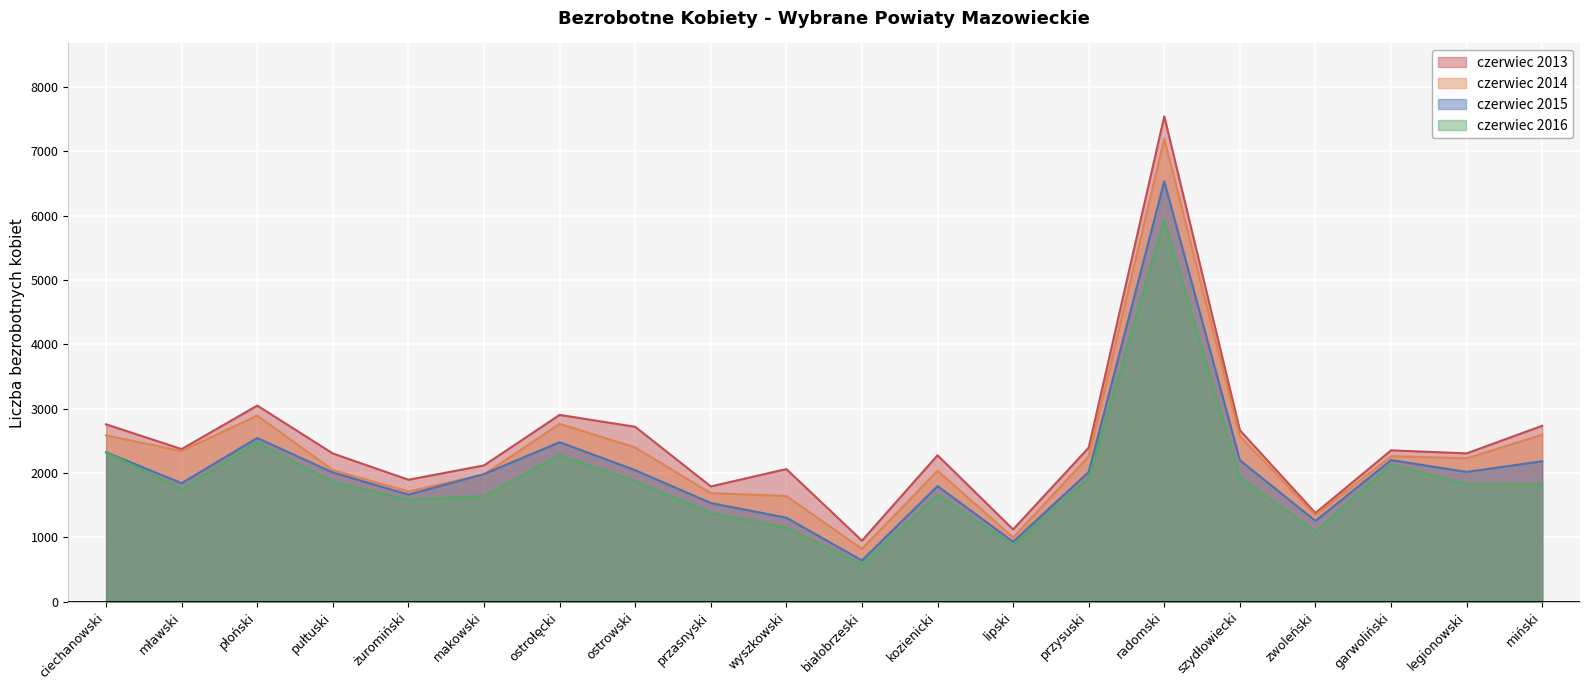

True or false: czerwiec 2014 has a value of 2894 at płoński.

True